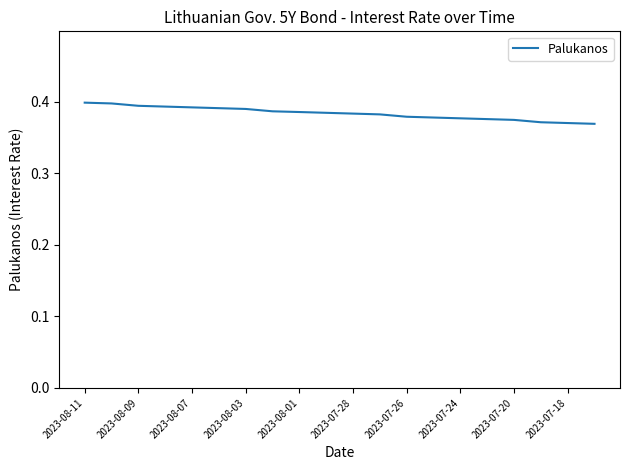

Does the chart have visible grid lines?

No